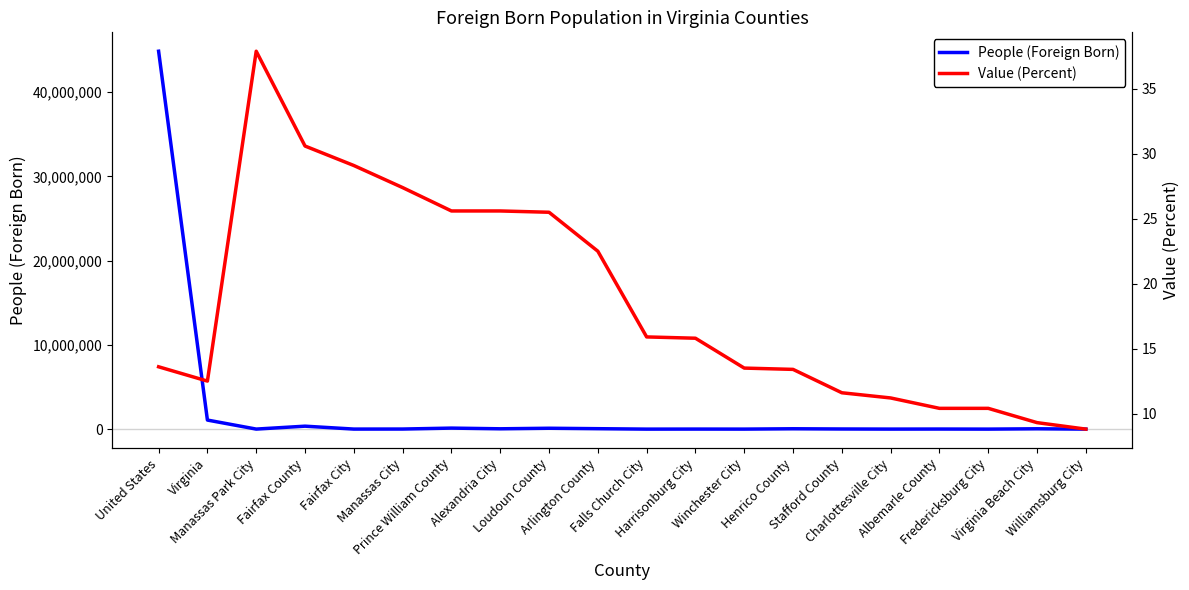

How many distinct data groups are displayed?

2